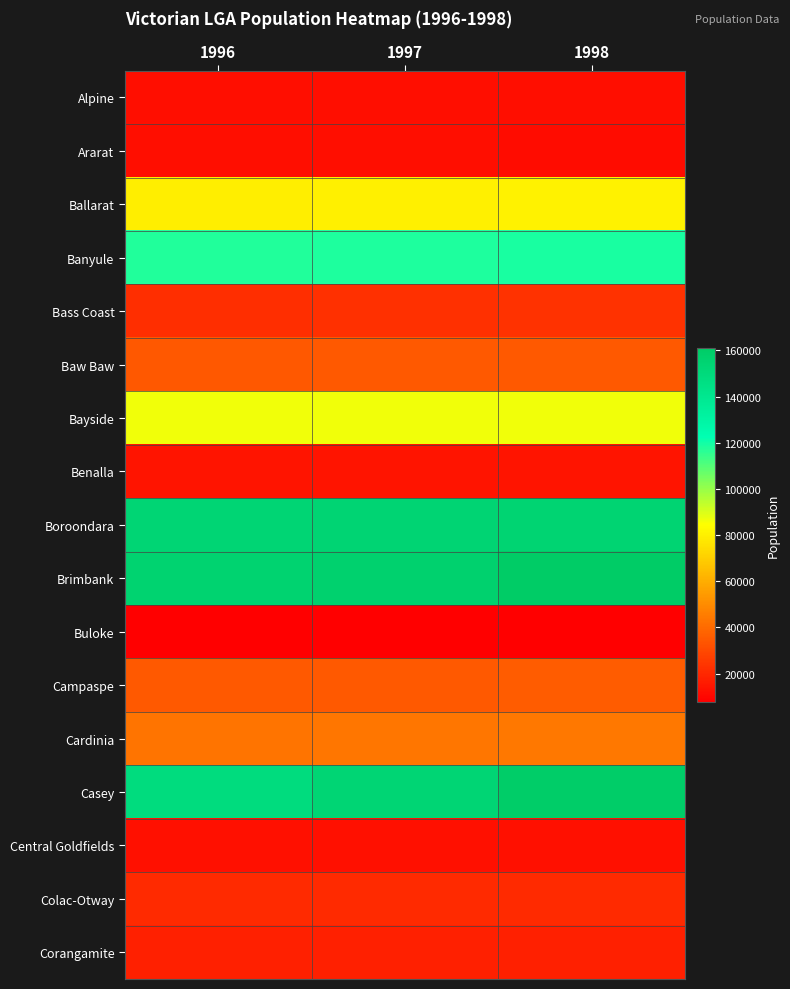

Between 1998 and 1997, which is larger?

1998